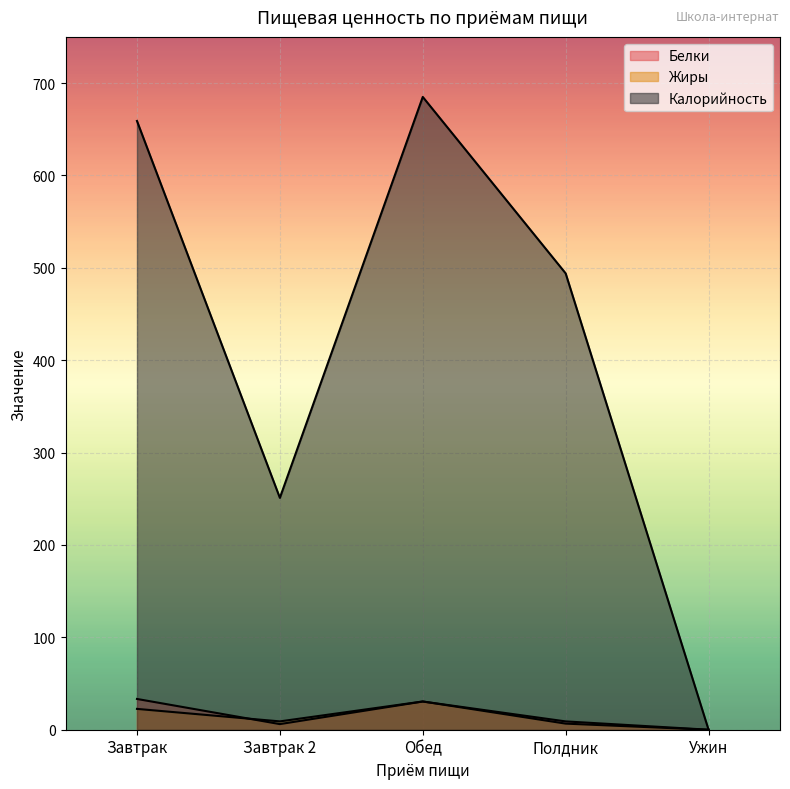

How many values in the Калорийность series exceed 494?

2